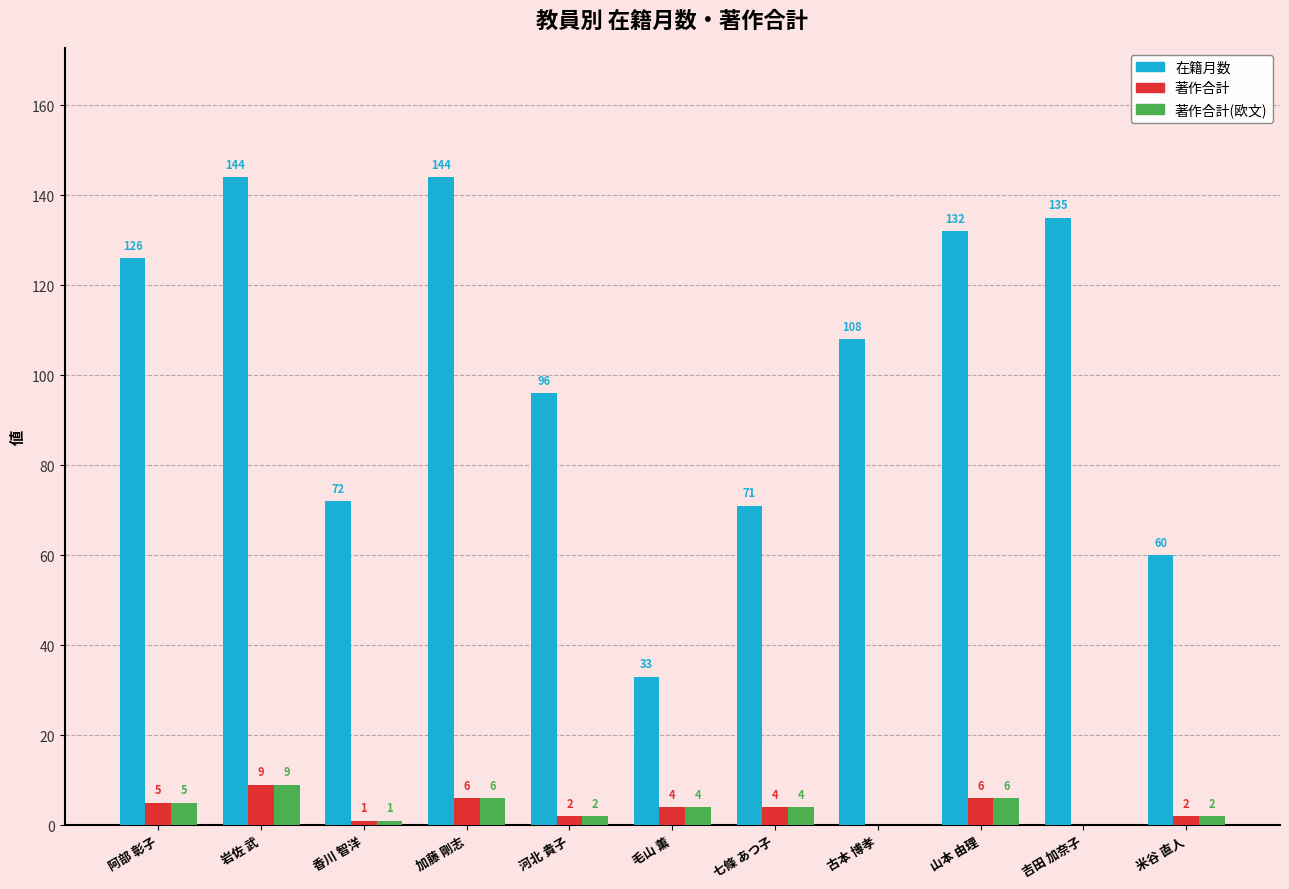

What is the approximate value of 著作合計 at 米谷 直人?

2